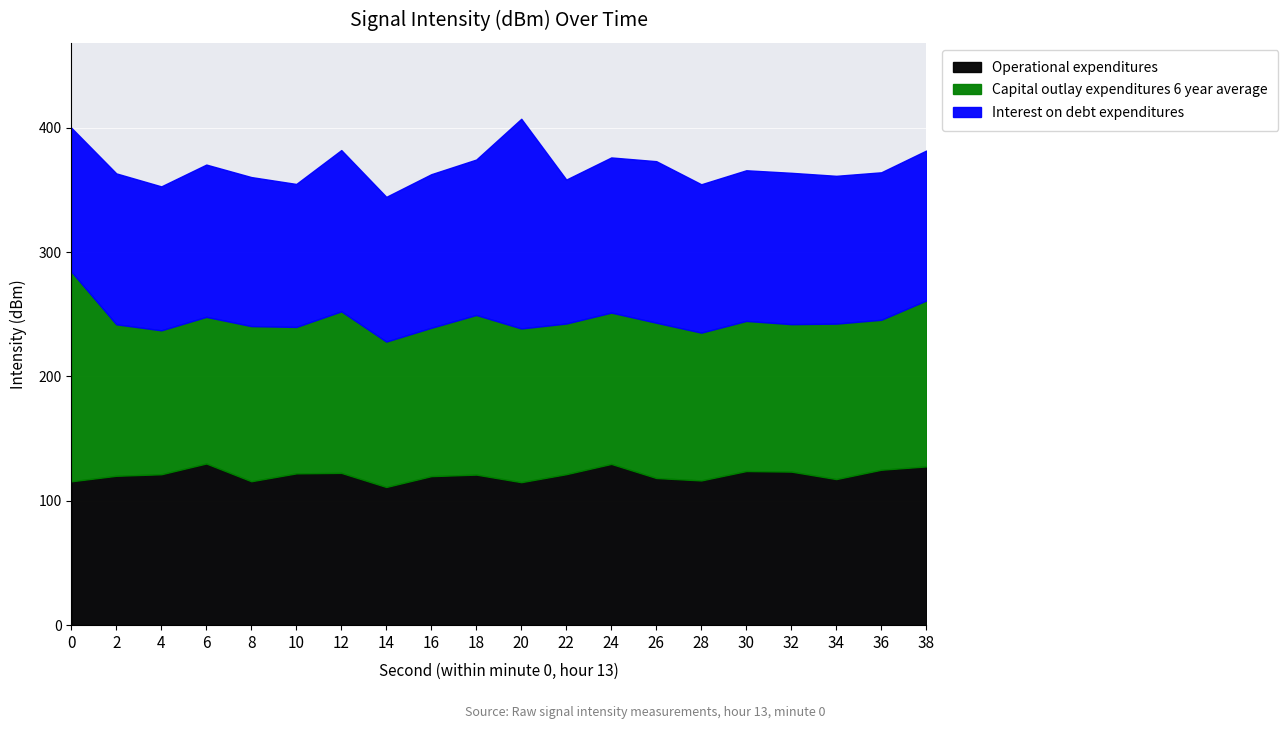

How many data points does each series have?

20